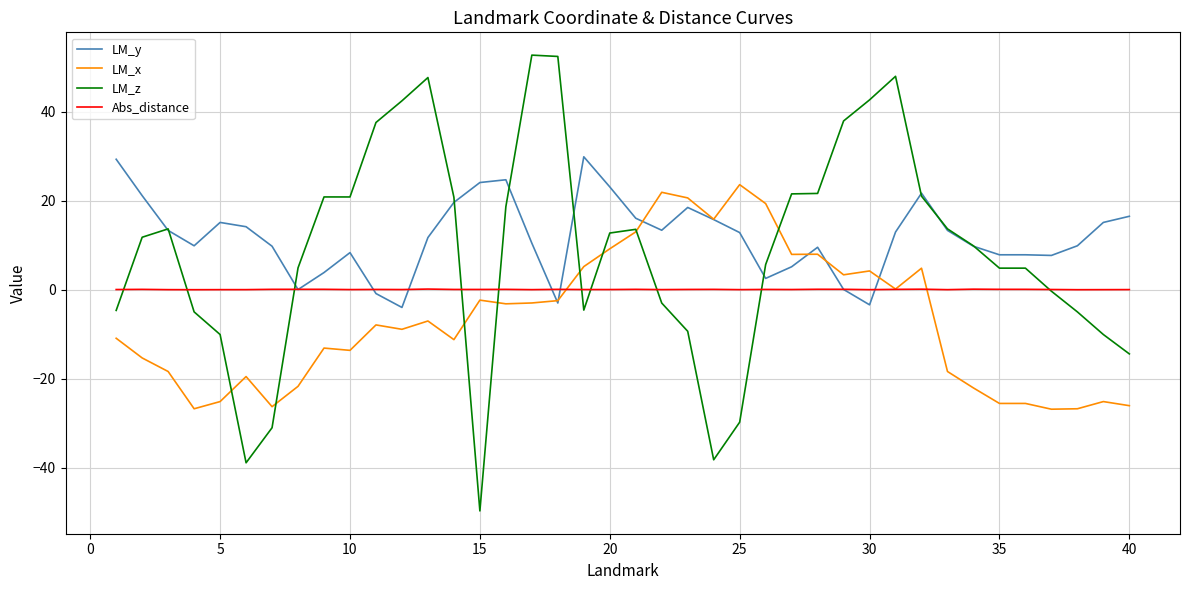

What is the maximum value shown in the chart?

52.8